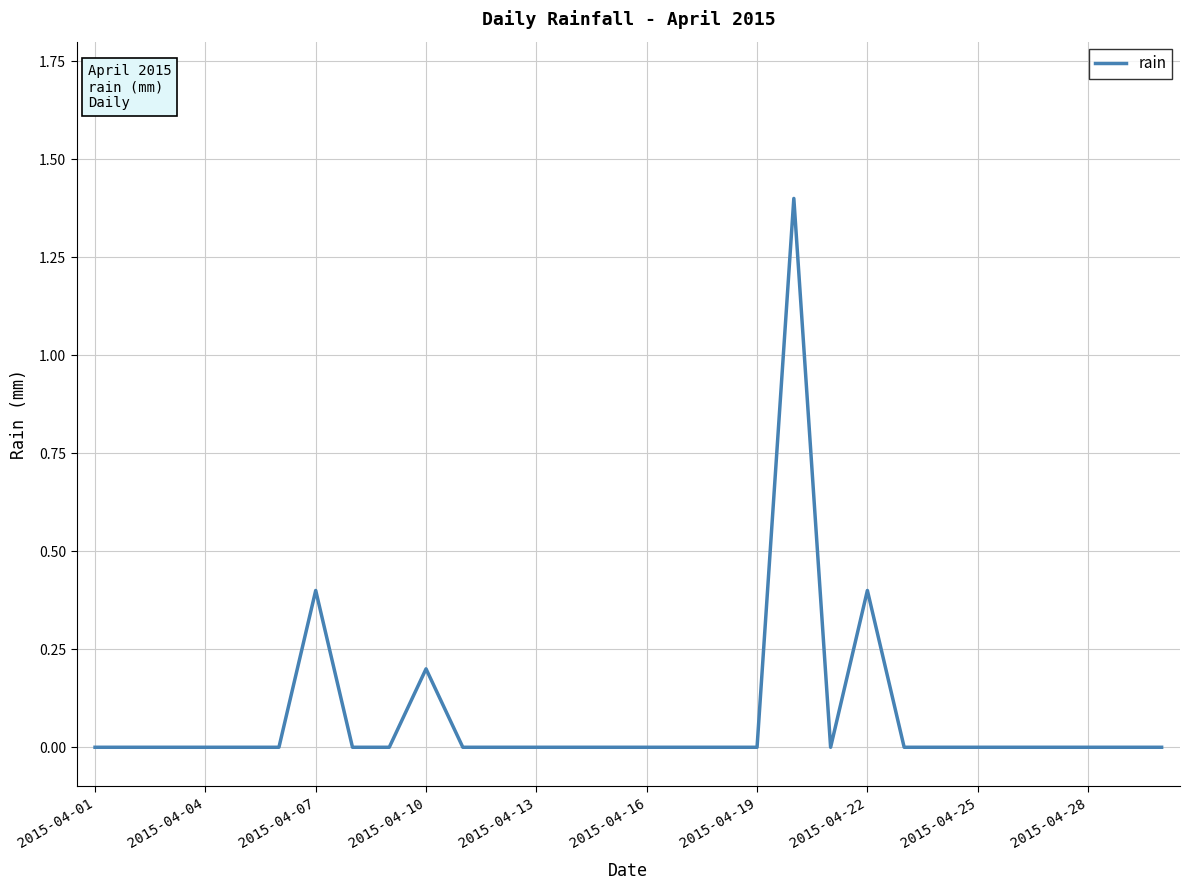

What is the difference between the maximum and minimum values?

1.4